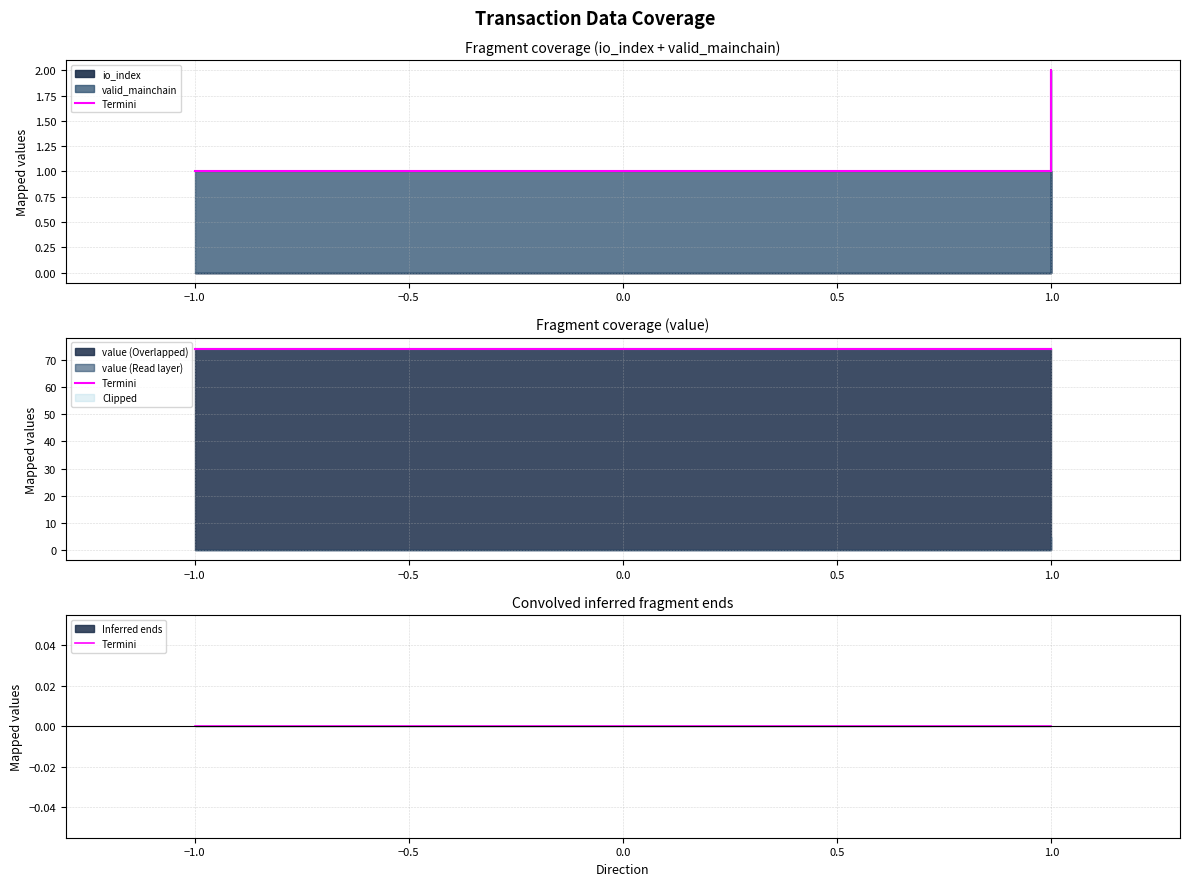

The valid_mainchain series shows 1.0 at 1. True or false?

True